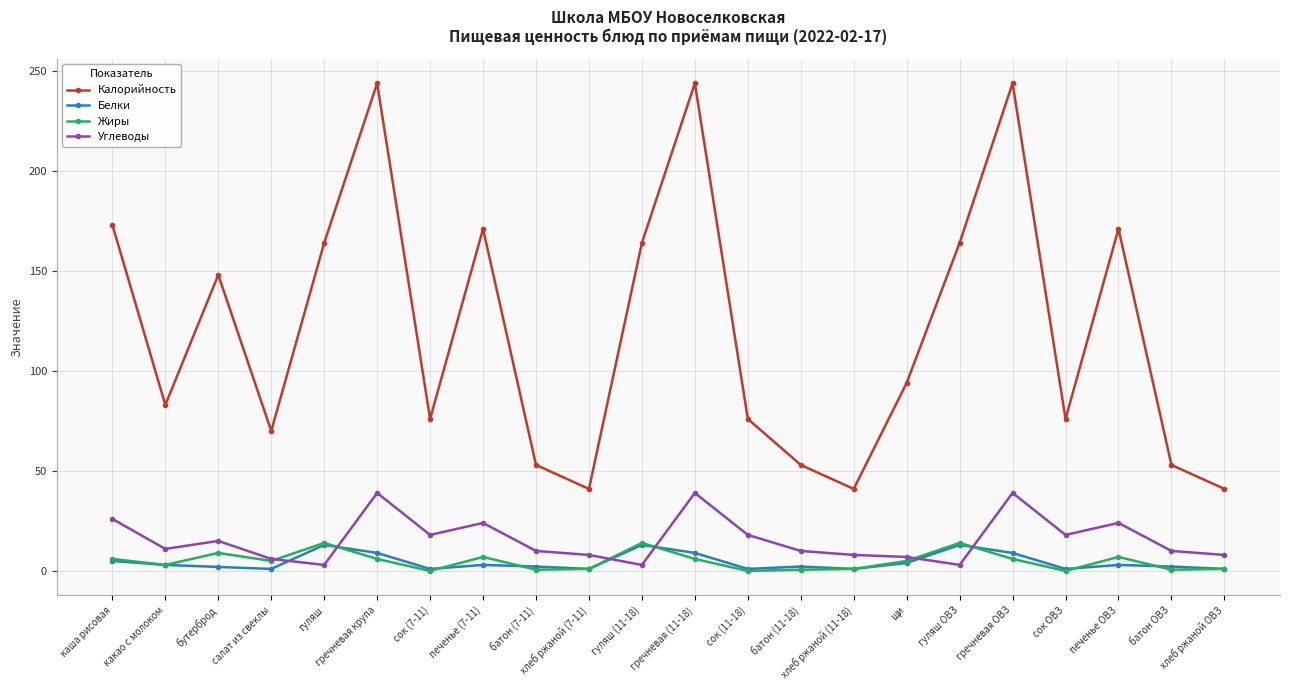

What are all the series names shown in the legend?

Калорийность, Белки, Жиры, Углеводы